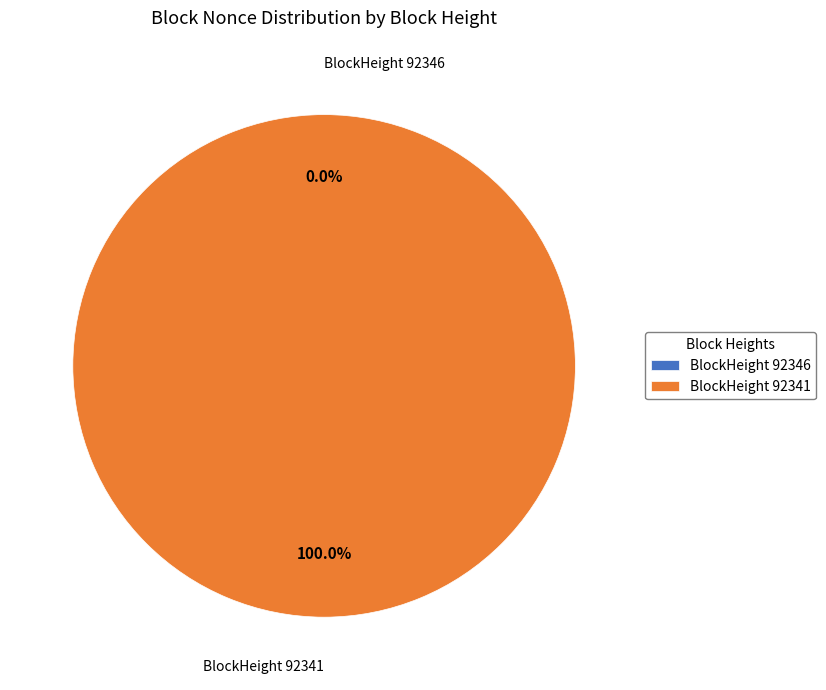

How many slices are in this pie chart?

2